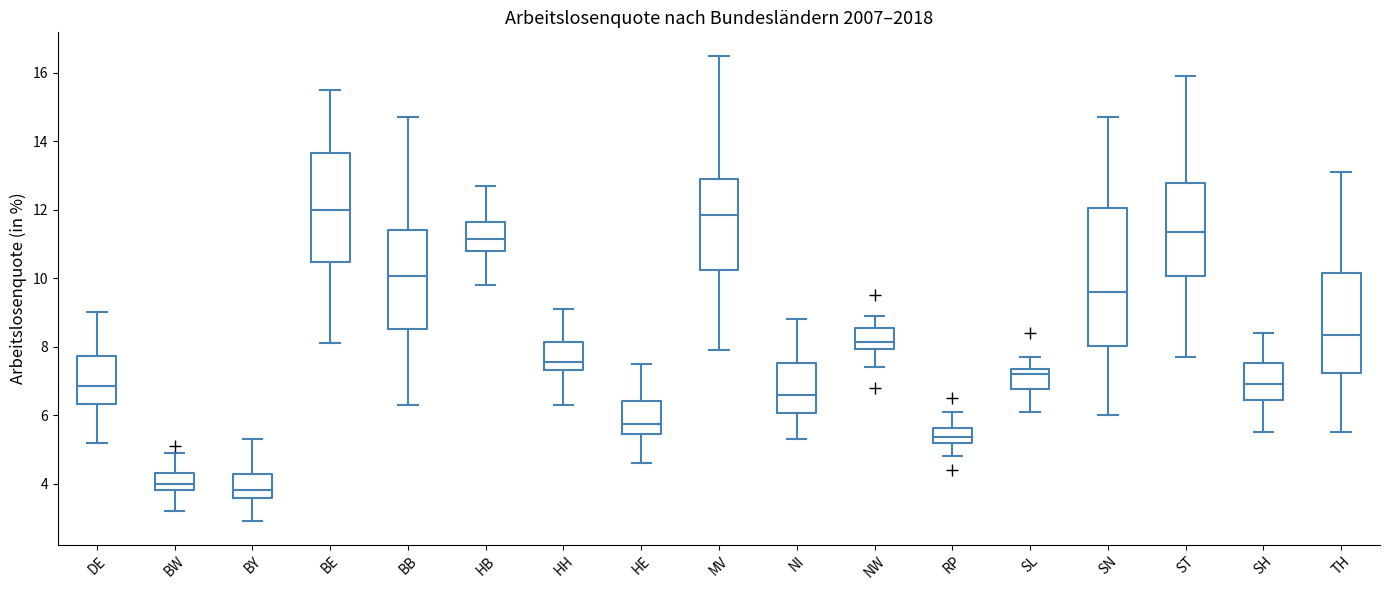

Reading left to right, transcribe this box plot: for each box, give where its median line is, the range the box spans, and where its two whiskers end, as read against the y-axis. The values are not printed on the chart, so give them approximately, as read against the axis.

DE: median 6.8, box 6.4 to 7.8, whiskers 5.2 to 9.0
BW: median 4.0, box 3.8 to 4.4, whiskers 3.2 to 5.0
BY: median 3.8, box 3.6 to 4.2, whiskers 3.0 to 5.4
BE: median 12.0, box 10.4 to 13.6, whiskers 8.2 to 15.6
BB: median 10.0, box 8.6 to 11.4, whiskers 6.4 to 14.8
HB: median 11.2, box 10.8 to 11.6, whiskers 9.8 to 12.8
HH: median 7.6, box 7.4 to 8.2, whiskers 6.4 to 9.2
HE: median 5.8, box 5.4 to 6.4, whiskers 4.6 to 7.6
MV: median 11.8, box 10.2 to 13.0, whiskers 8.0 to 16.6
NI: median 6.6, box 6.0 to 7.6, whiskers 5.4 to 8.8
NW: median 8.2, box 8.0 to 8.6, whiskers 7.4 to 9.0
RP: median 5.4, box 5.2 to 5.6, whiskers 4.8 to 6.2
SL: median 7.2, box 6.8 to 7.4, whiskers 6.2 to 7.8
SN: median 9.6, box 8.0 to 12.0, whiskers 6.0 to 14.8
ST: median 11.4, box 10.0 to 12.8, whiskers 7.8 to 16.0
SH: median 7.0, box 6.4 to 7.6, whiskers 5.6 to 8.4
TH: median 8.4, box 7.2 to 10.2, whiskers 5.6 to 13.2